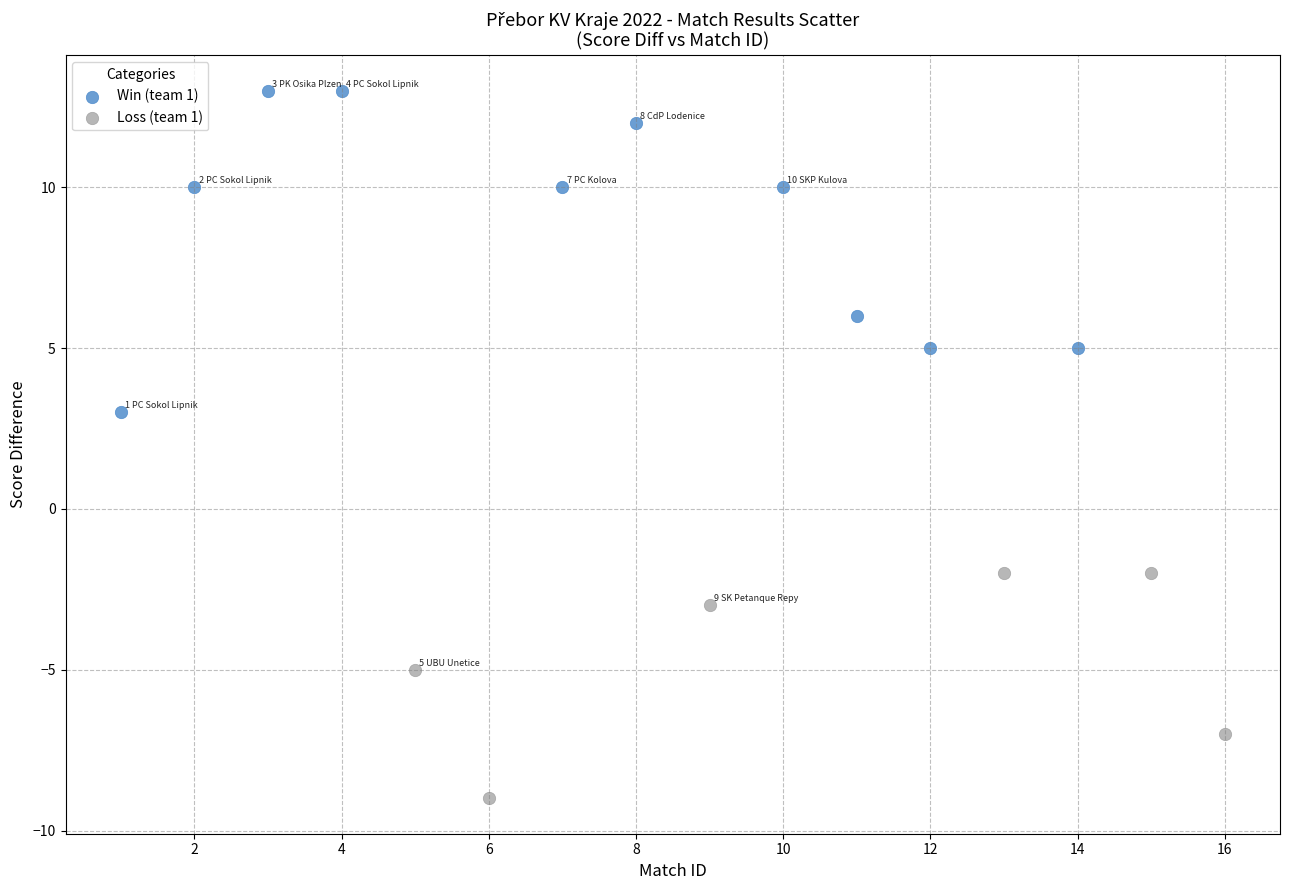

Which series reaches the maximum Y coordinate?

Win (team 1)